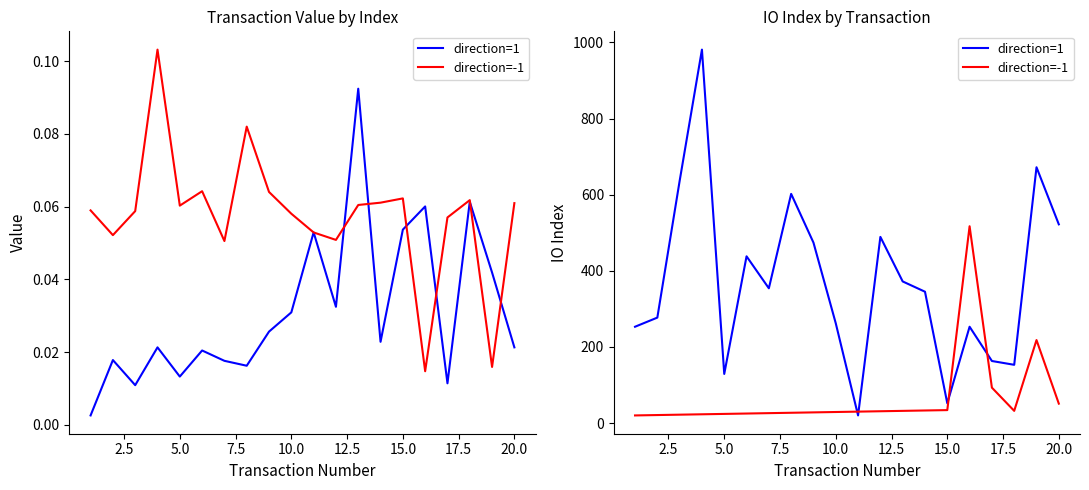

Reading left to right, what are all the values shown in this chart?

direction=1: 253	277	636	981	129	438	354	602	474	262	20	489	372	345	52	253	163	153	672	522
direction=-1: 20	21	22	23	24	25	26	27	28	29	30	31	32	33	34	517	93	32	218	51